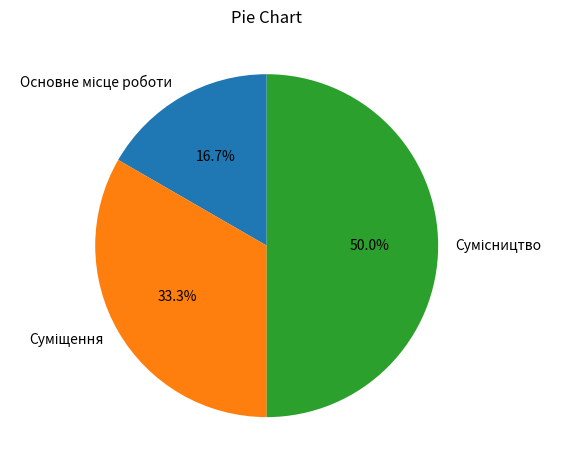

How many segments does this pie chart have?

3